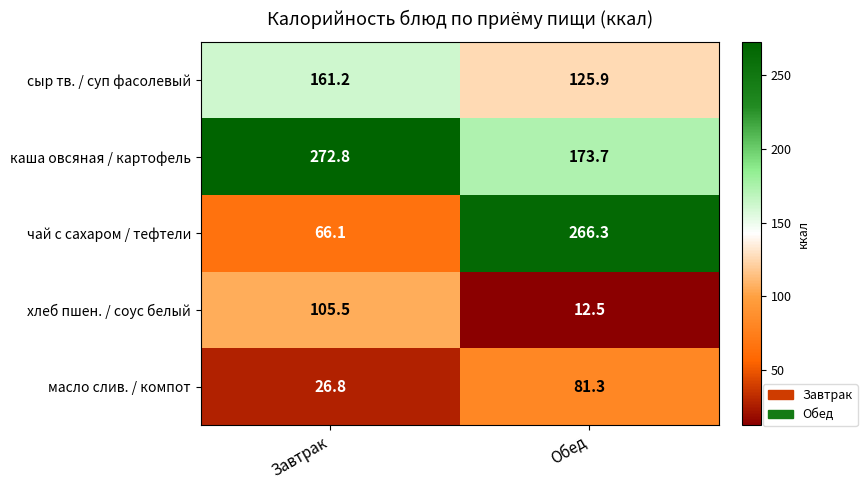

What is the approximate value of чай с сахаром / тефтели at Завтрак?

66.1